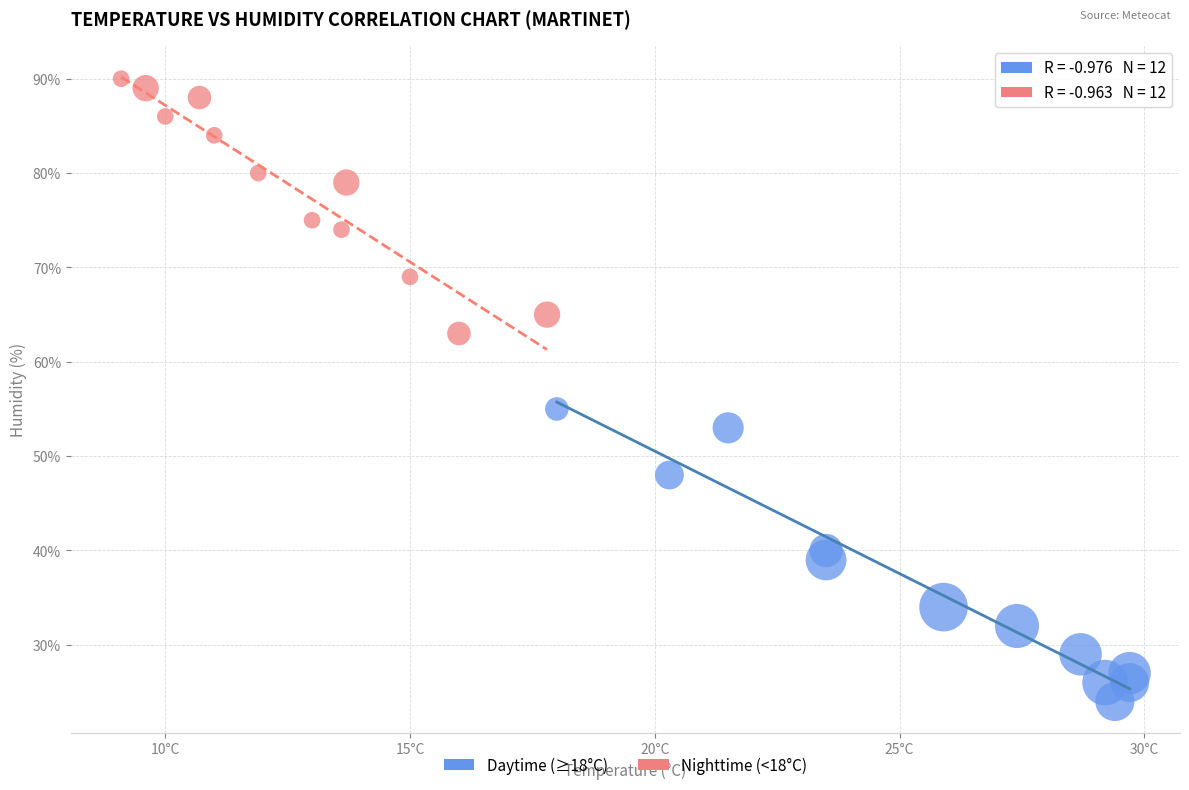

Which series reaches the minimum Y coordinate?

Daytime (≥18°C)